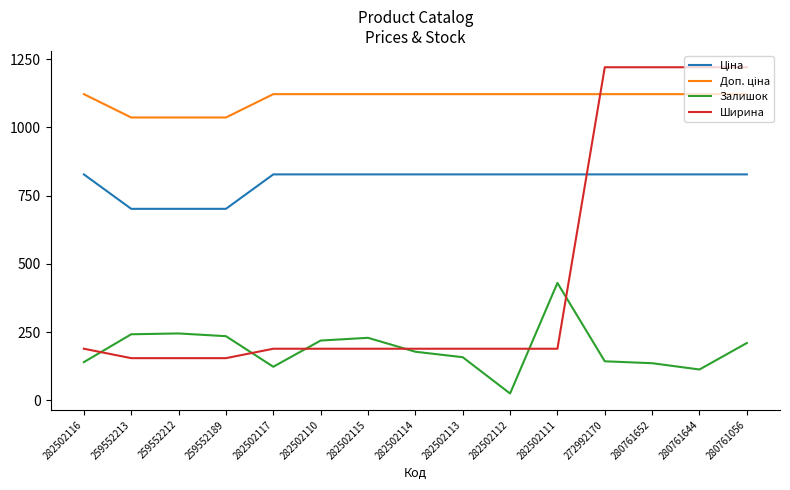

Is it true that Залишок equals 54.9 at 280761056?

False